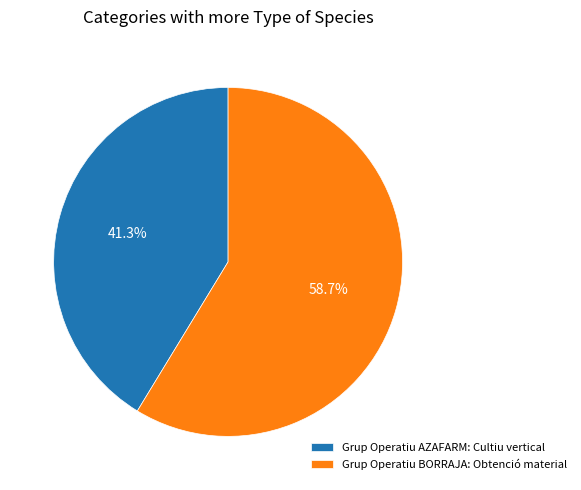

True or false: Grup Operatiu BORRAJA: Obtenció material accounts for 49% of the total.

False